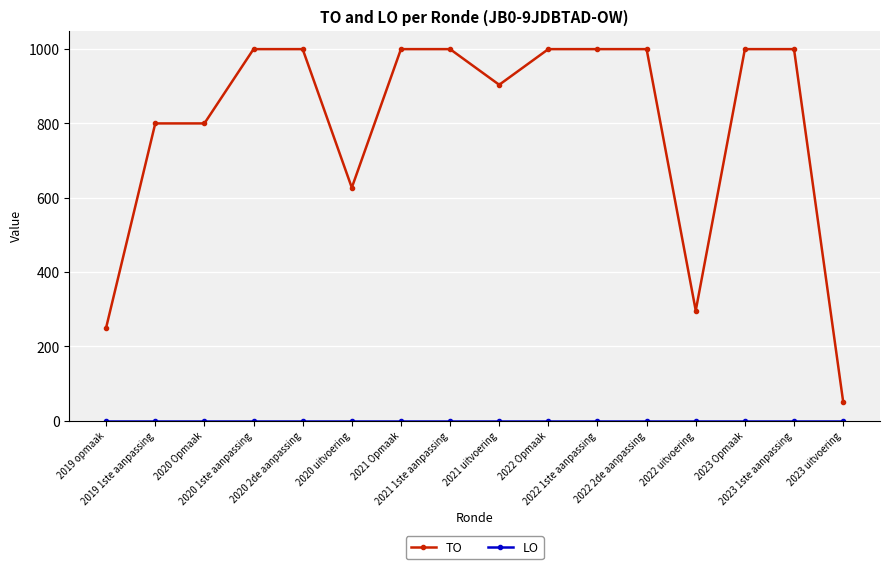

At how many categories does at least one series exceed 720?

12